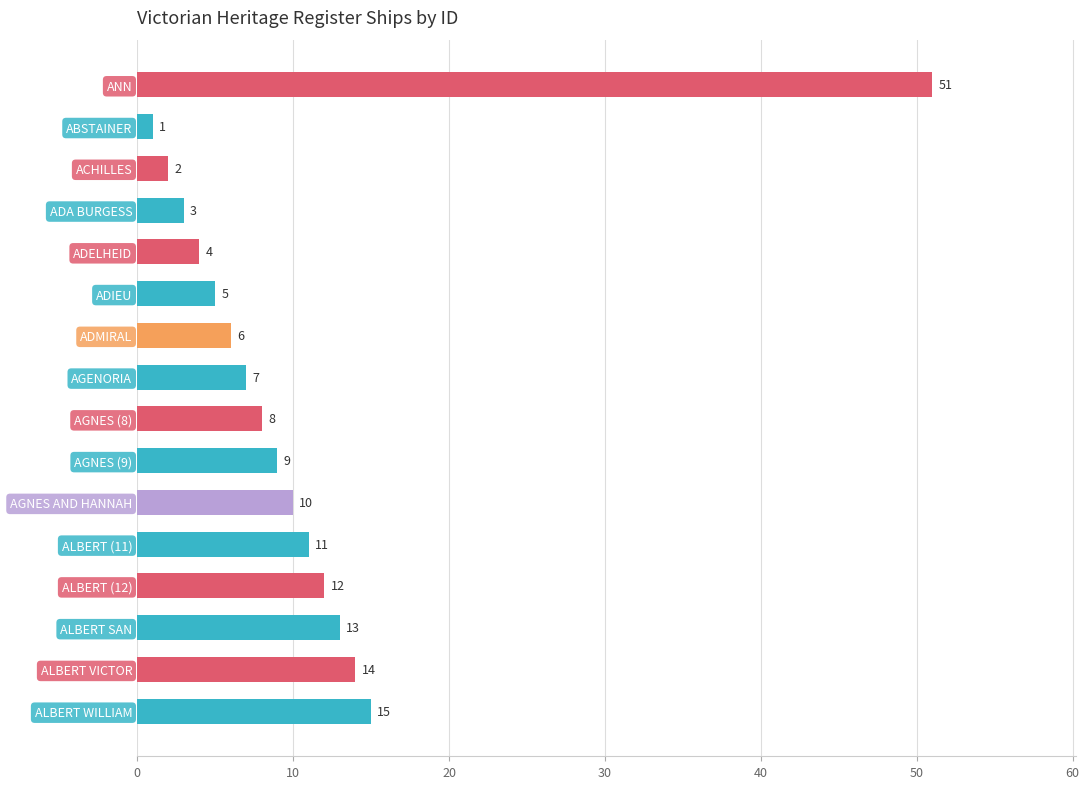

What is the smallest value displayed?

1